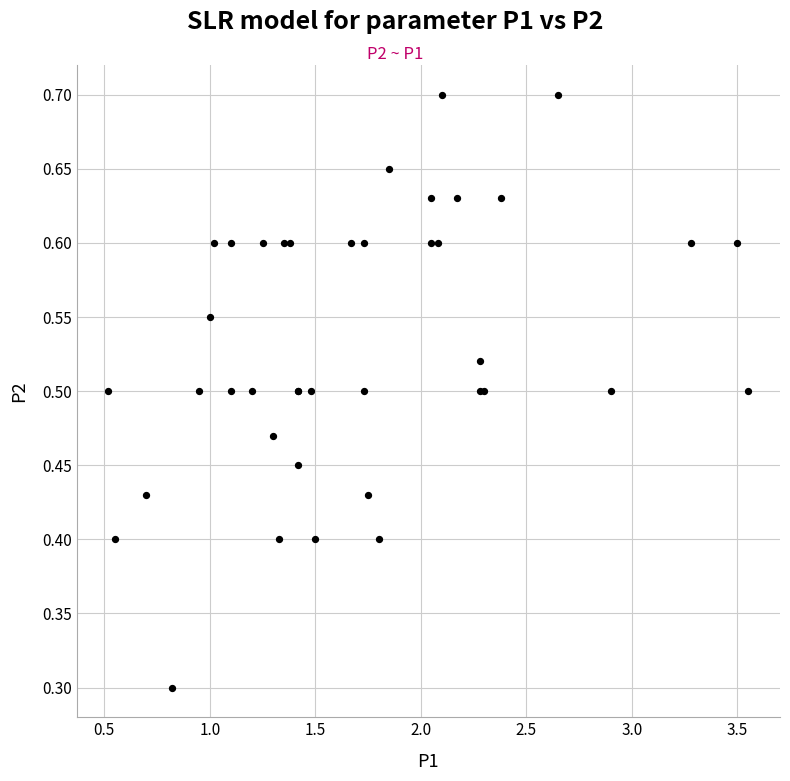

What Y value in the scatter plot is closest to 0?

0.3